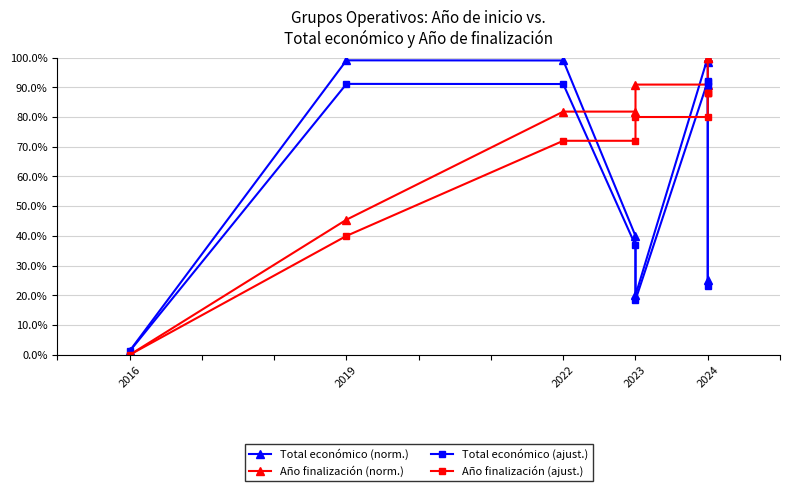

What is the value of the Año finalización (ajust.) point at the 6th from the left?

80.0